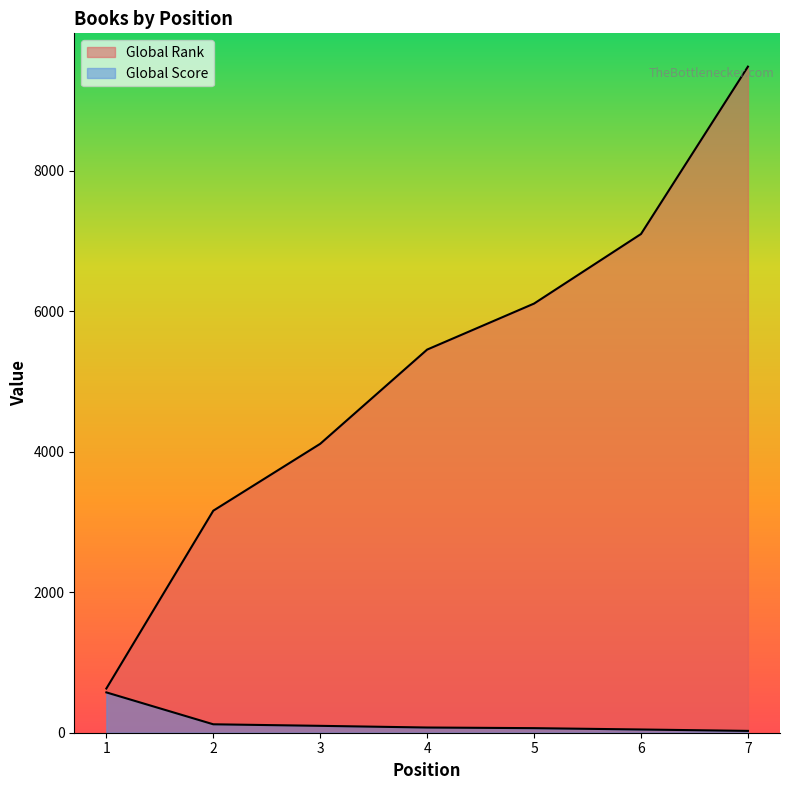

How many lines are shown in the chart?

2